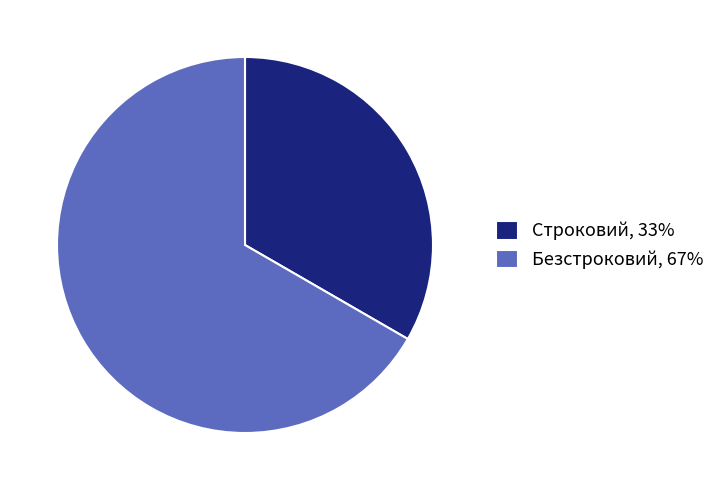

How many segments does this pie chart have?

2